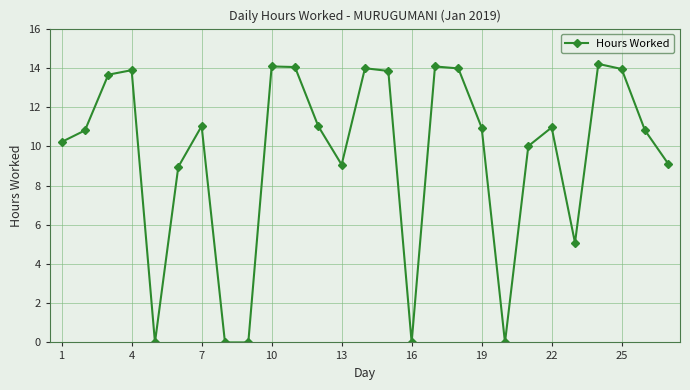

What is the value of the 27th point from the left?

9.1